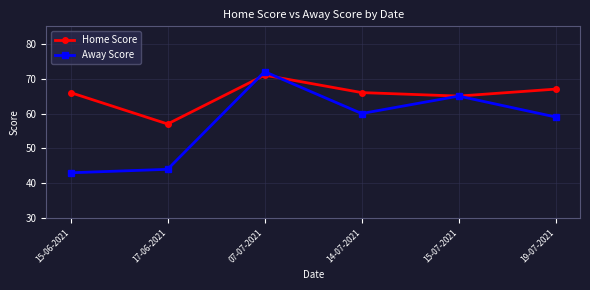

How many categories are shown in the chart?

6